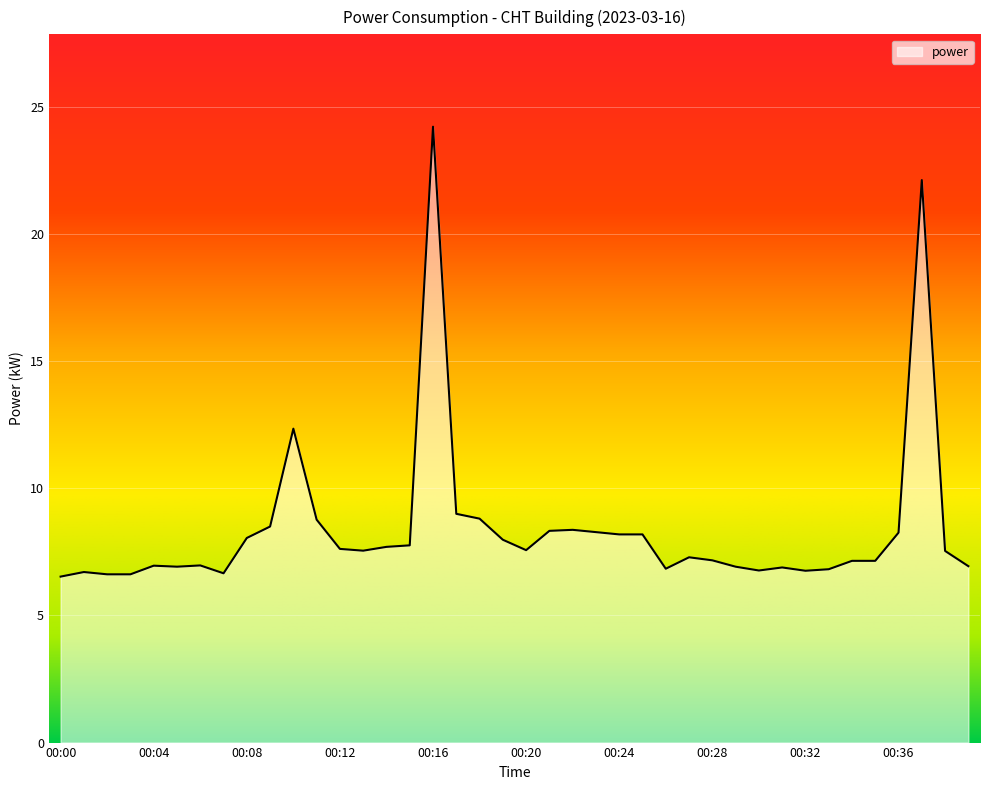

What is the smallest value displayed?

6.5